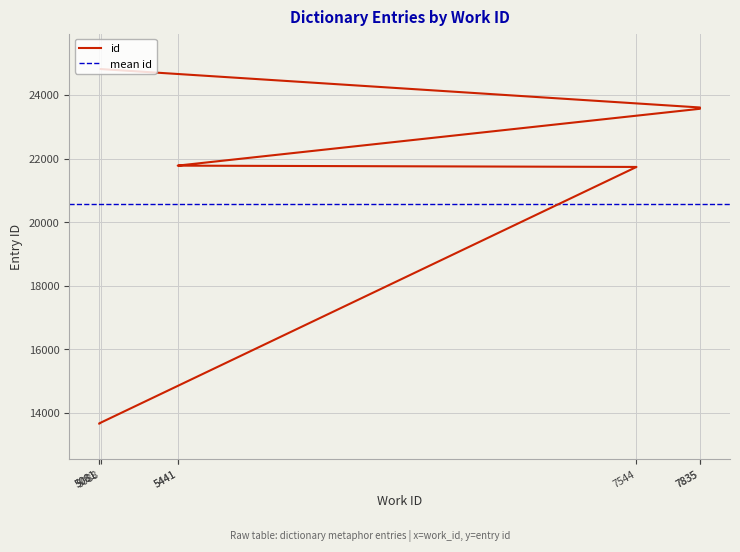

Reading left to right, list all the values displayed in this chart.

13664	13667	21736	21777	21778	23566	23607	24816